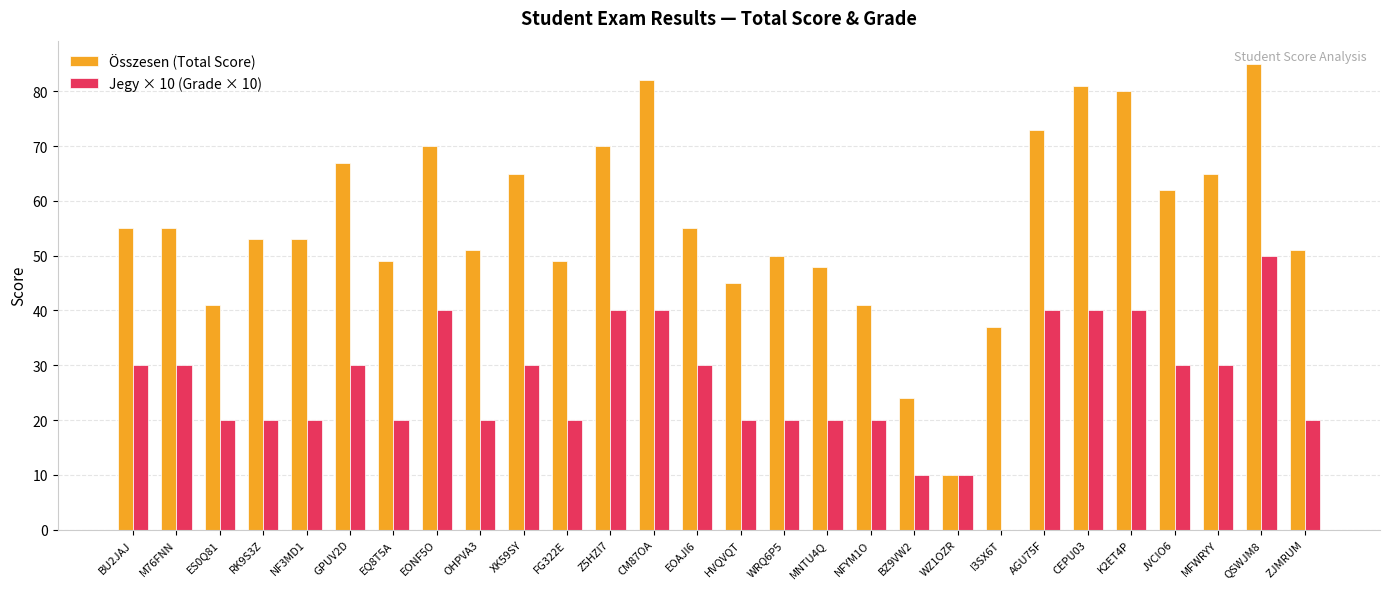

How many groups of bars are there?

28